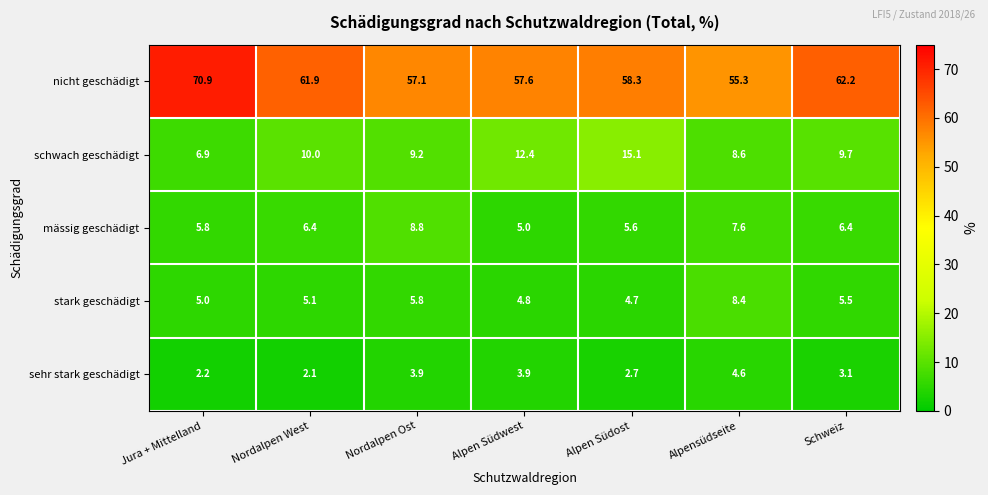

Rank the series at Nordalpen Ost from highest to lowest value.

nicht geschädigt, schwach geschädigt, mässig geschädigt, stark geschädigt, sehr stark geschädigt